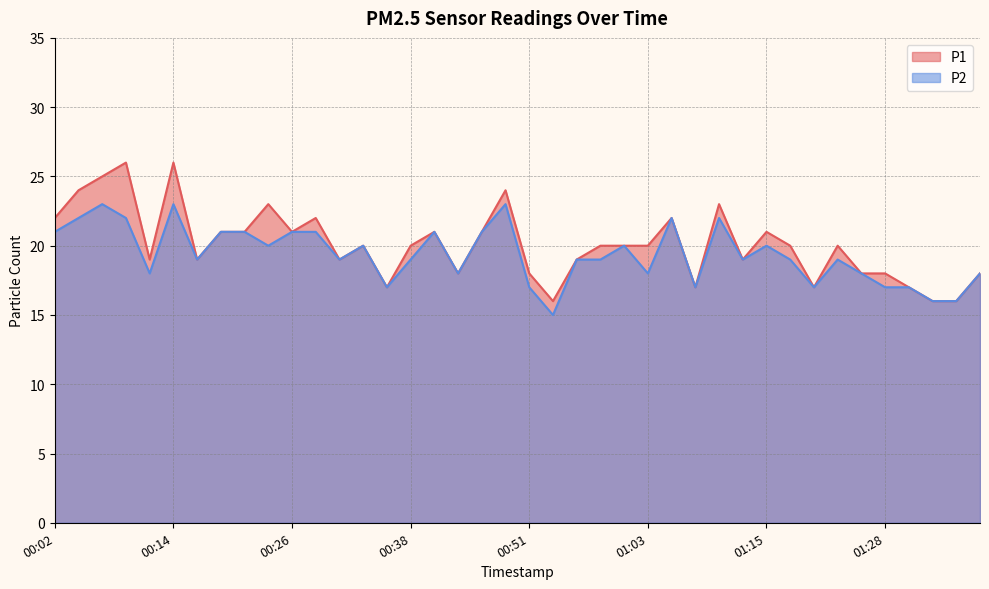

What is the difference between the P2 values at 00:14 and 00:26?

2